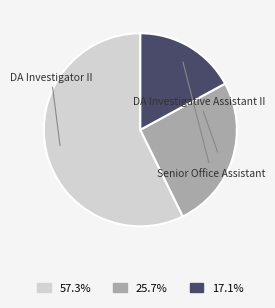

Which category accounts for the majority?

DA Investigator II